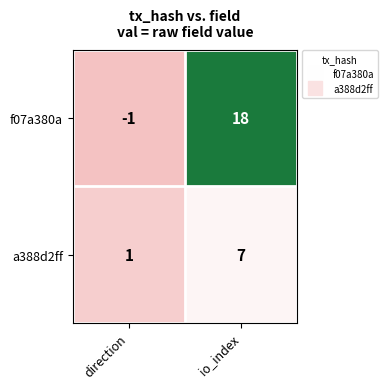

The value of a388d2ff at io_index is 7. True or false?

True